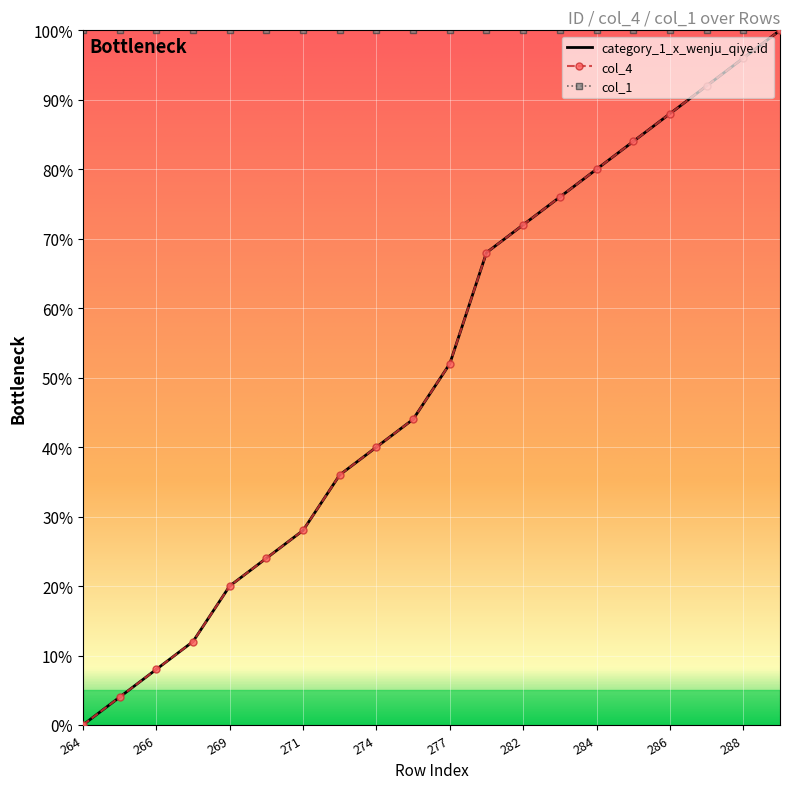

How many values in the category_1_x_wenju_qiye.id series are below 52?

10